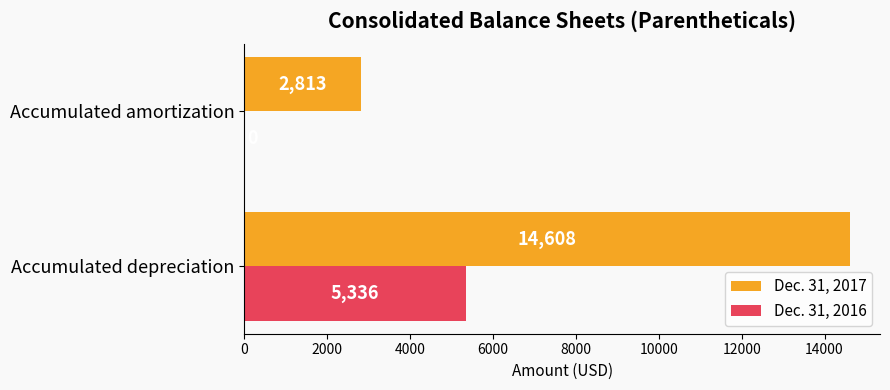

Which series has the largest total across all categories?

Dec. 31, 2017